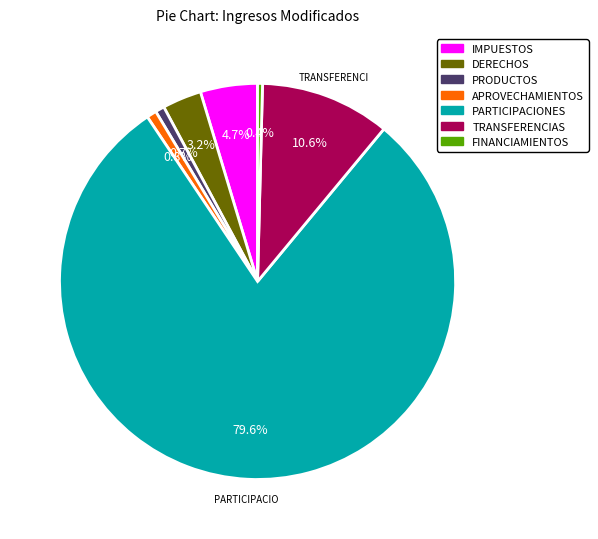

To the nearest percent, what is the combined percentage of TRANSFERENCIAS and PRODUCTOS?

11%